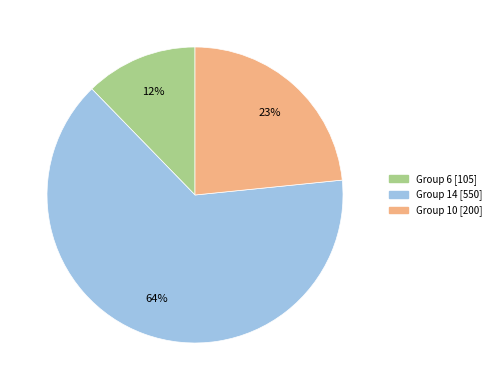

Is there a majority slice in this chart?

Yes